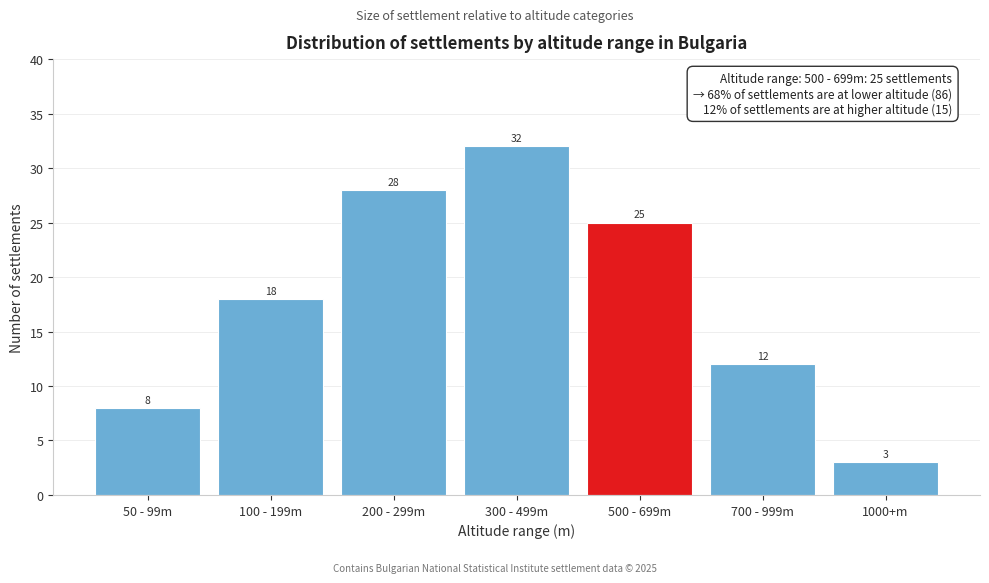

Reading left to right, extract all data points from this chart.

50 - 99m=8	100 - 199m=18	200 - 299m=28	300 - 499m=32	500 - 699m=25	700 - 999m=12	1000+m=3